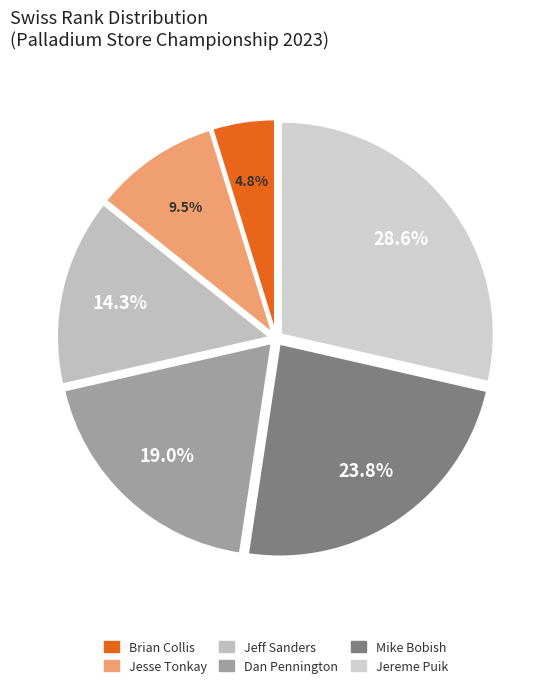

How many segments does this pie chart have?

6